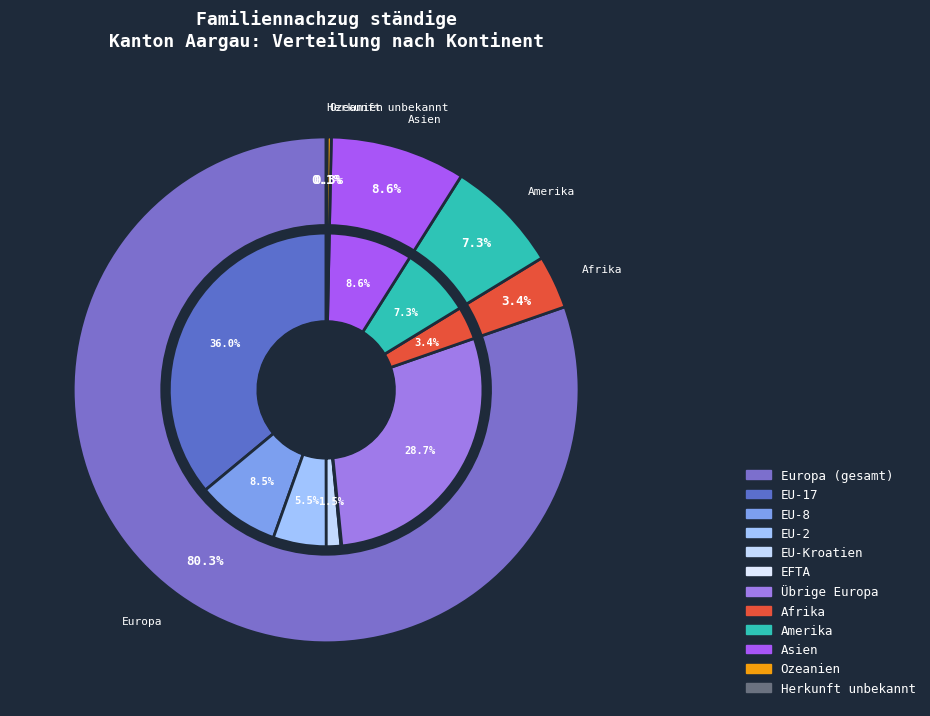

Do Herkunft unbekannt and Afrika together represent more than half of the pie?

No